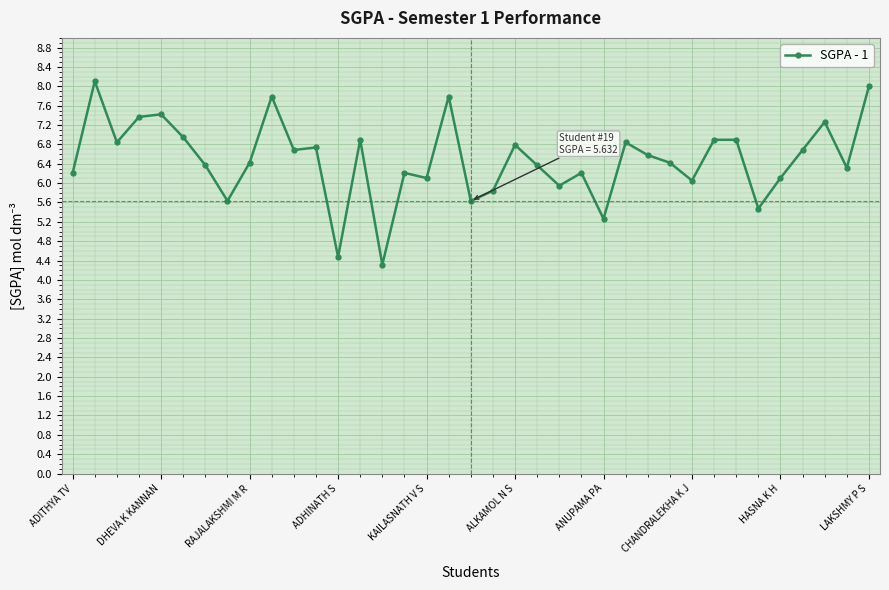

True or false: there are more than 0 points higher than both neighbors.

True